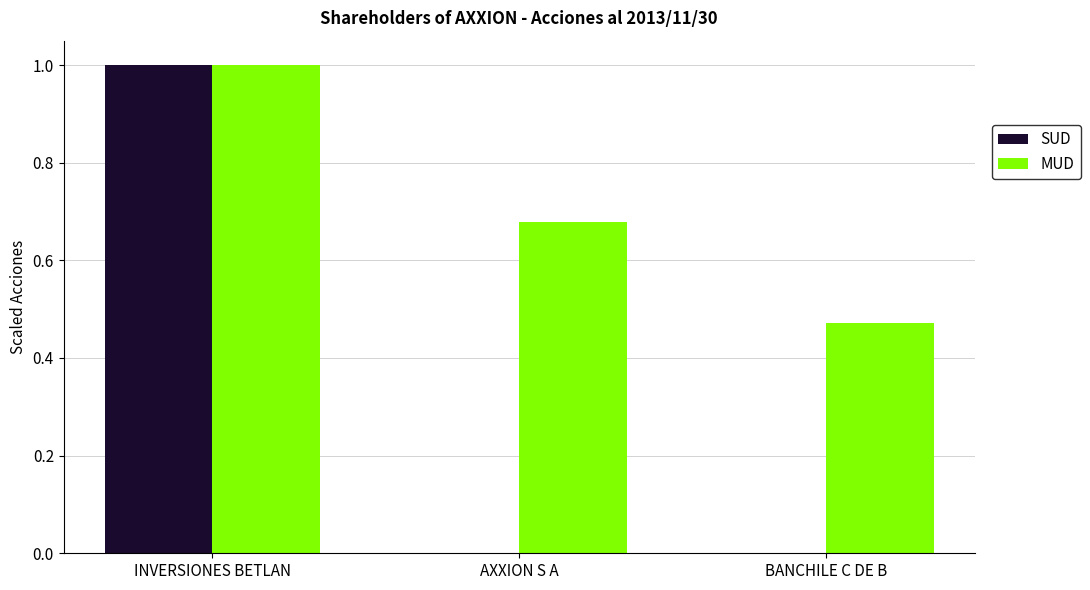

True or false: SUD has a value of 0.0 at BANCHILE C DE B.

True